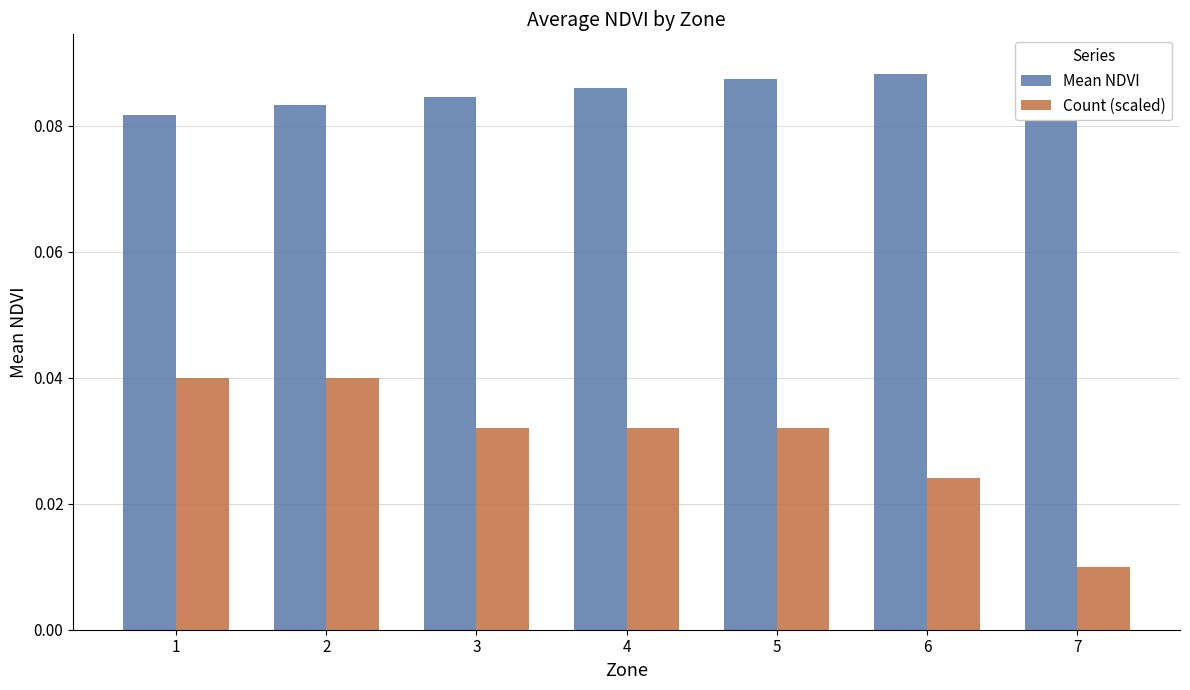

How many bars are there in each group?

2